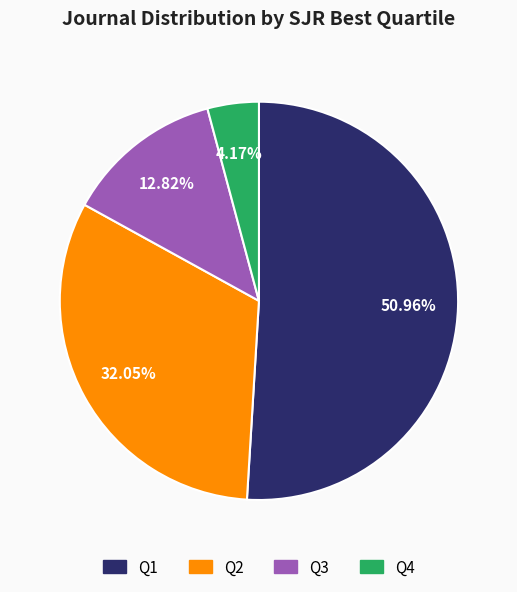

Is the sum of Q2 and Q4 greater than half?

No